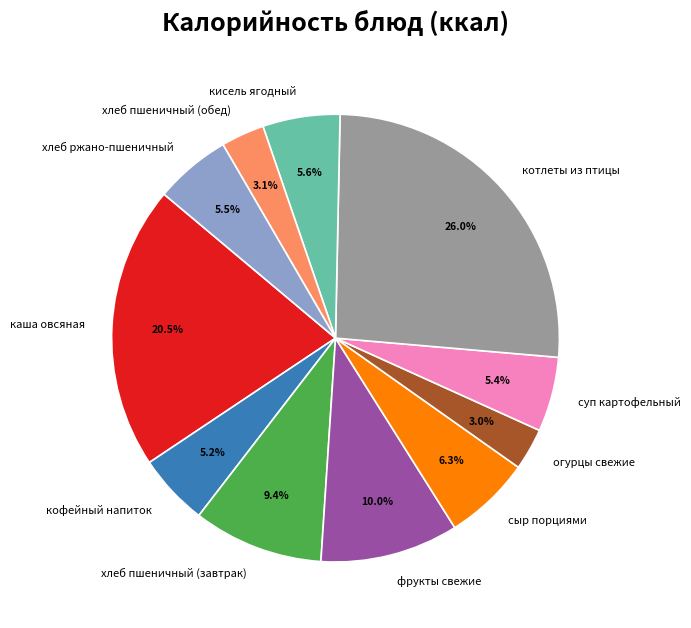

To the nearest percent, what is the difference between the largest and smallest slice percentages?

23%